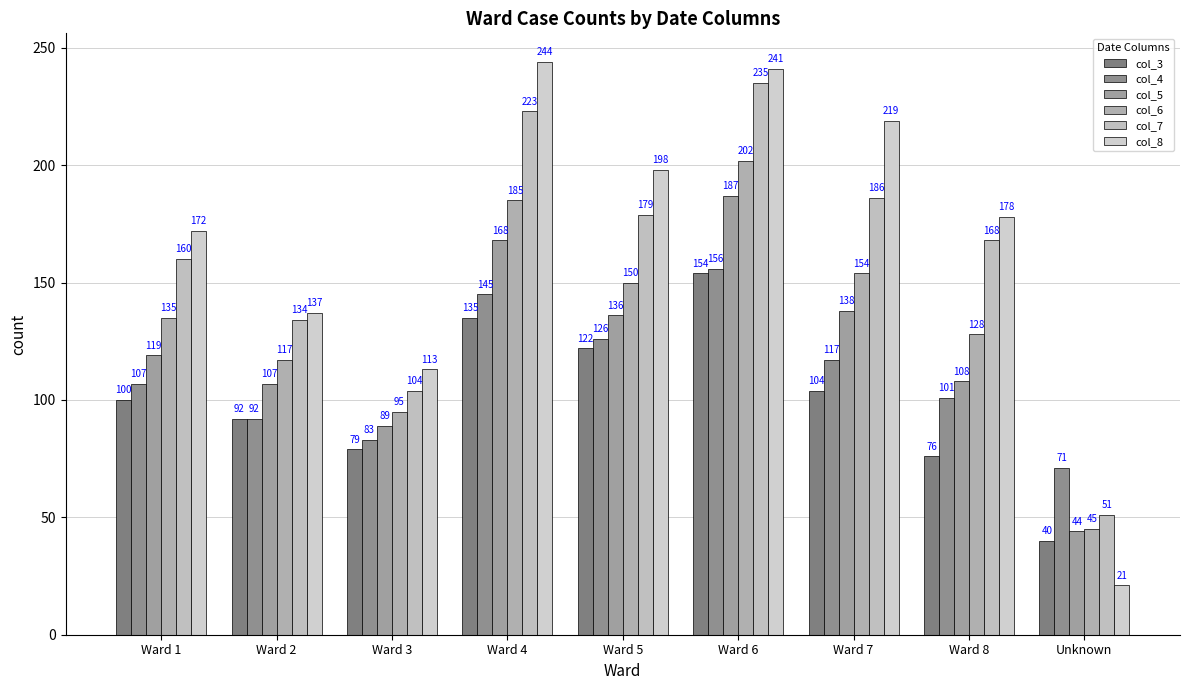

What is the value of the col_8 bar at the 6th from the left?

241